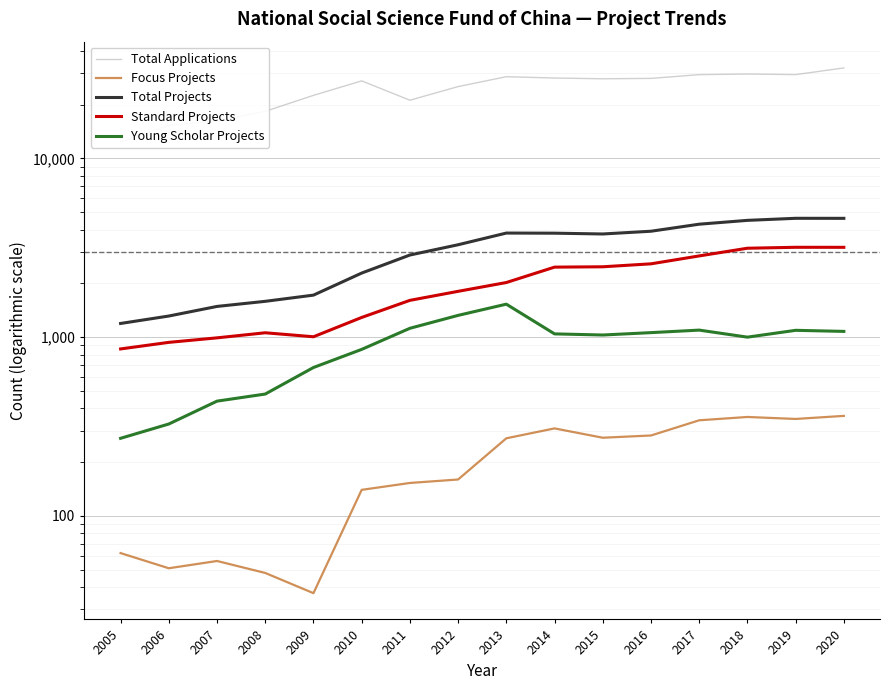

What are all the series names shown in the legend?

Total Applications, Focus Projects, Total Projects, Standard Projects, Young Scholar Projects